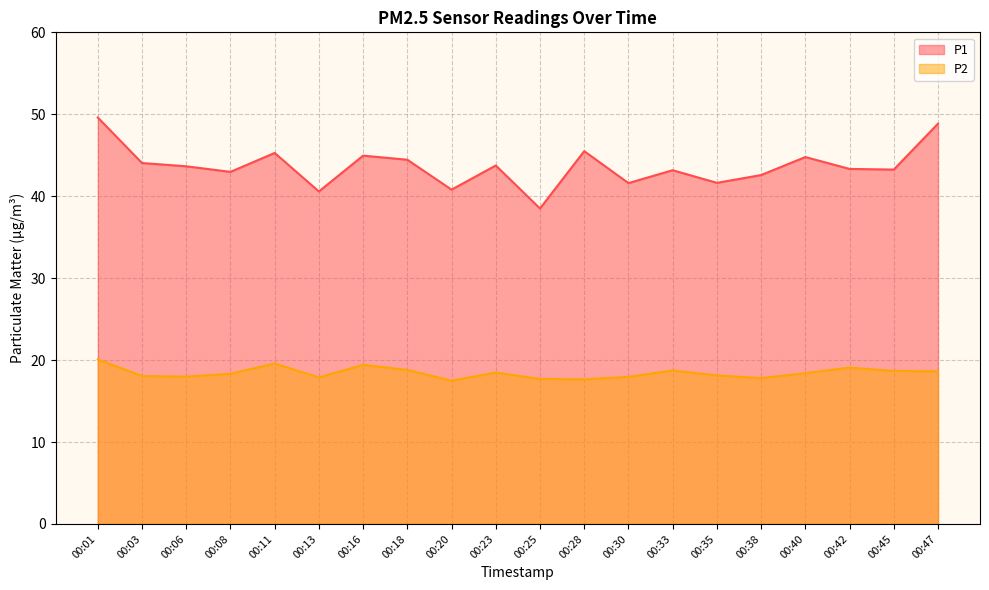

What is the value of the P1 point at the 2nd from the left?

44.0